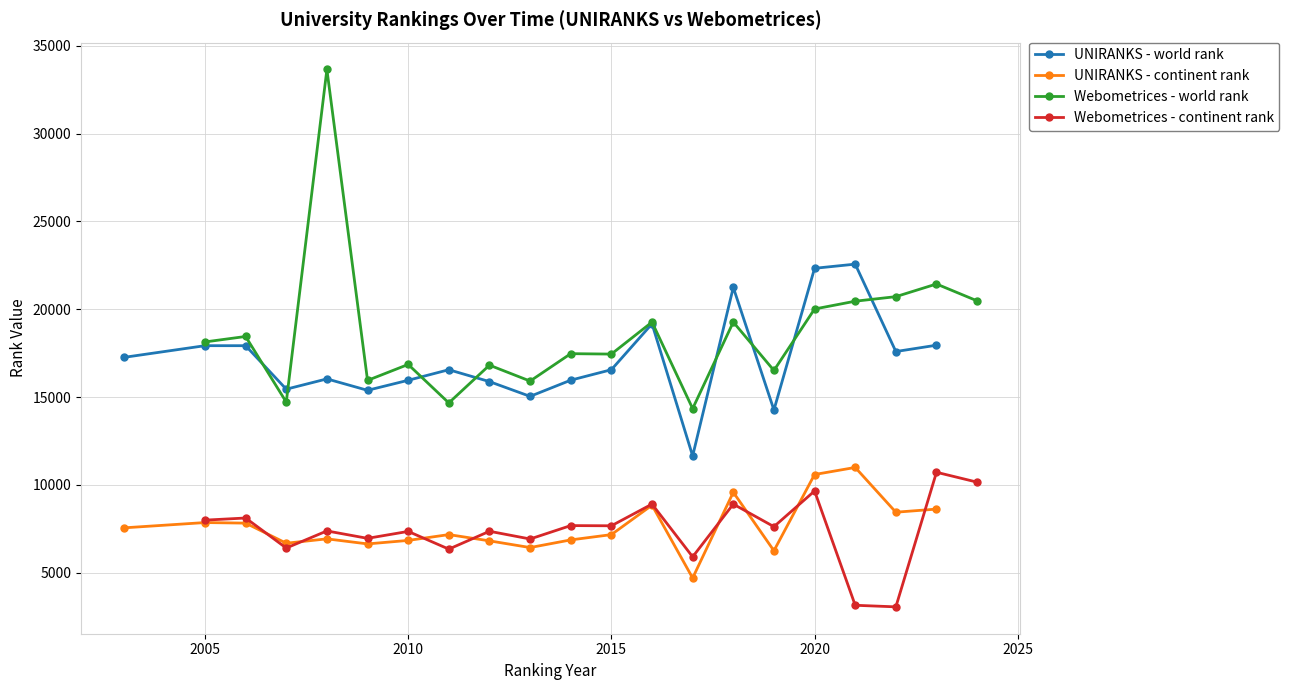

After their last crossing, which series has the higher values: Webometrices - continent rank or UNIRANKS - continent rank?

Webometrices - continent rank